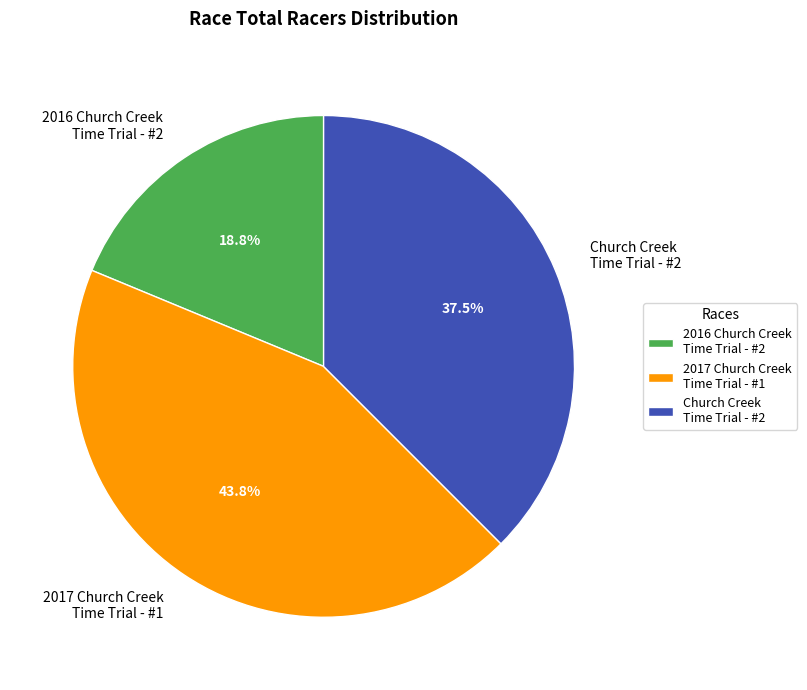

Which category has the biggest portion of the pie?

2017 Church Creek Time Trial - #1